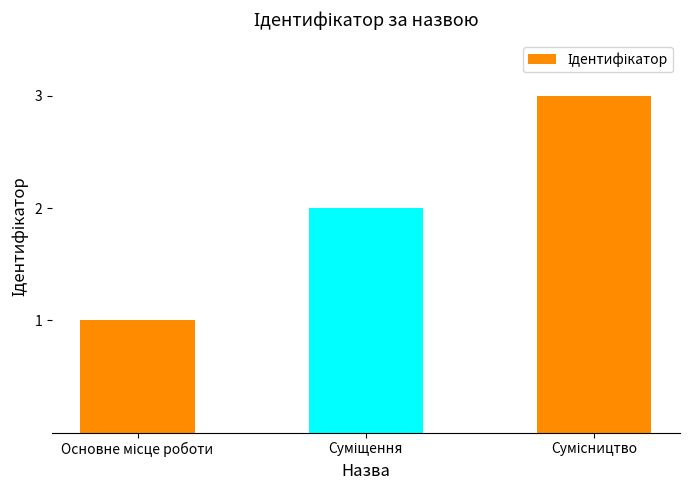

How many values are below 2?

1